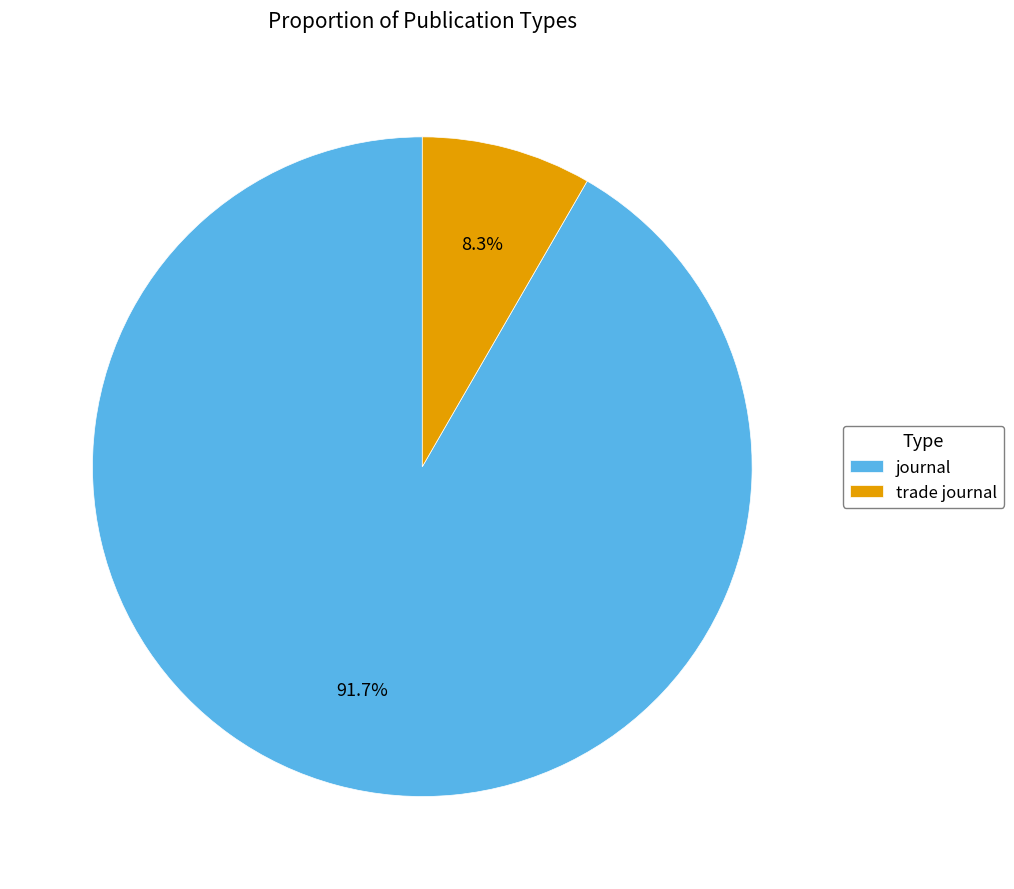

Does trade journal represent more than half of the total?

No